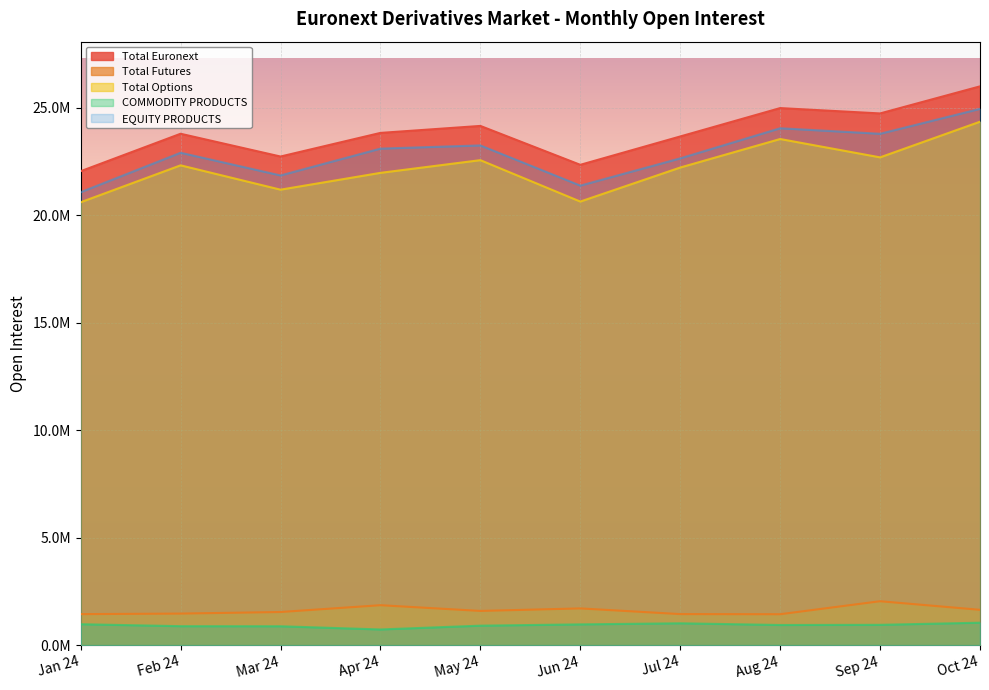

How many distinct data groups are displayed?

5